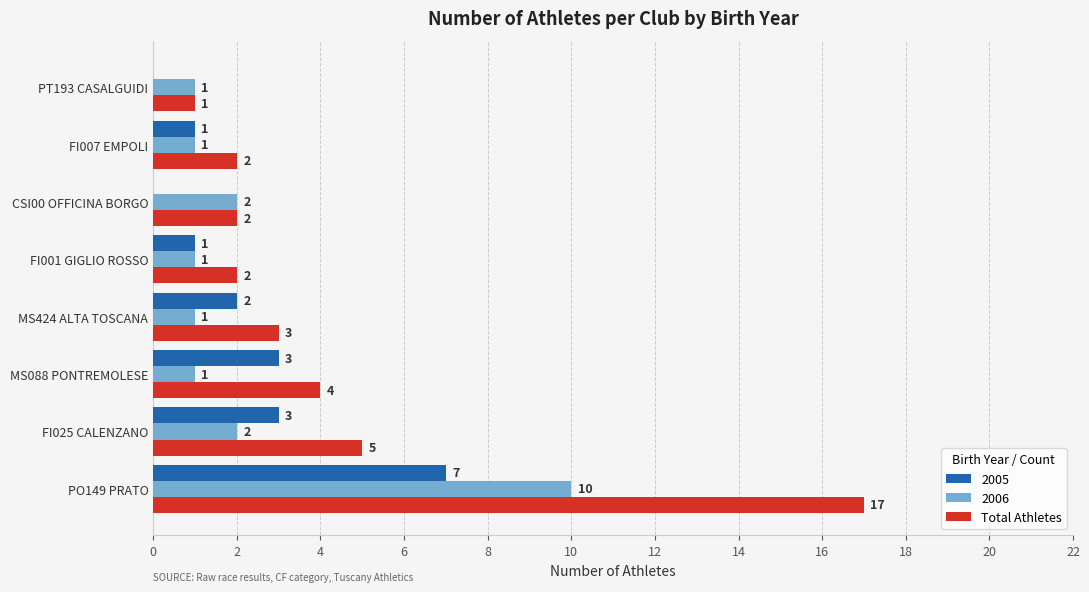

Between FI025 CALENZANO and FI007 EMPOLI, which series saw the biggest shift?

Total Athletes